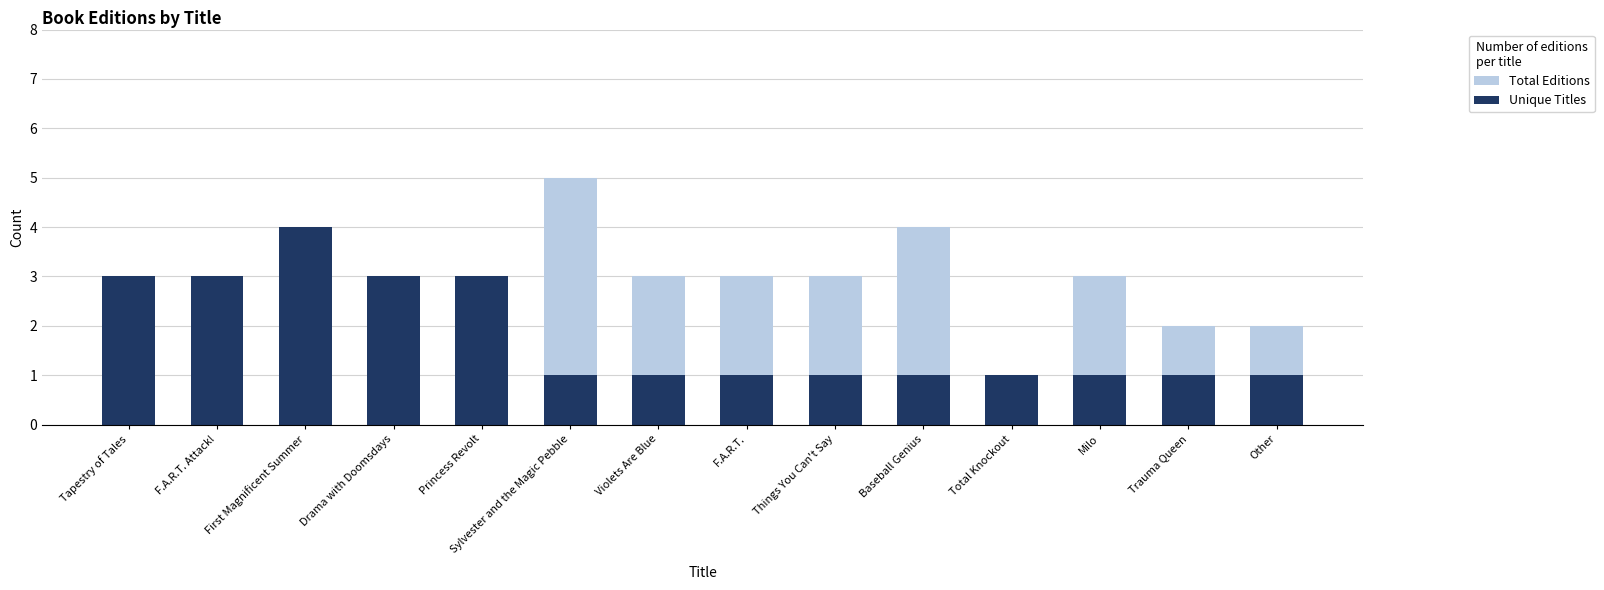

How many values in the Unique Titles series exceed 1?

5